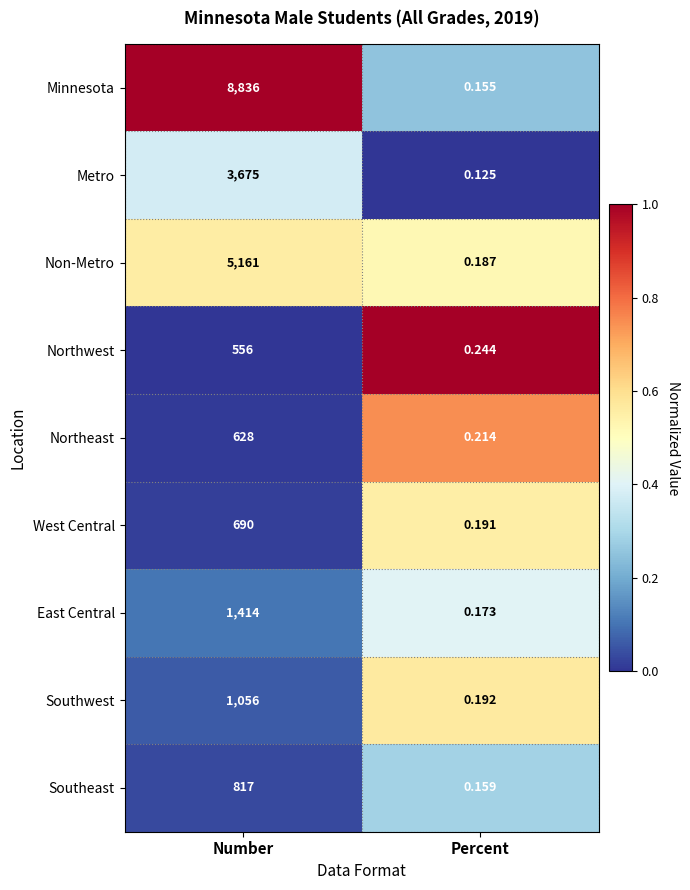

At how many categories does at least one series exceed 0?

2